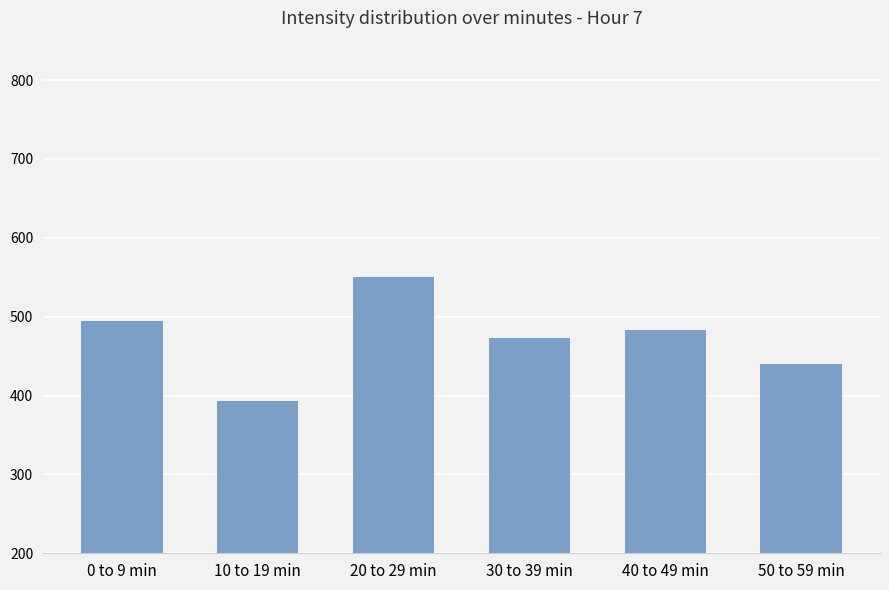

What is the difference between the second highest and minimum values?

101.4